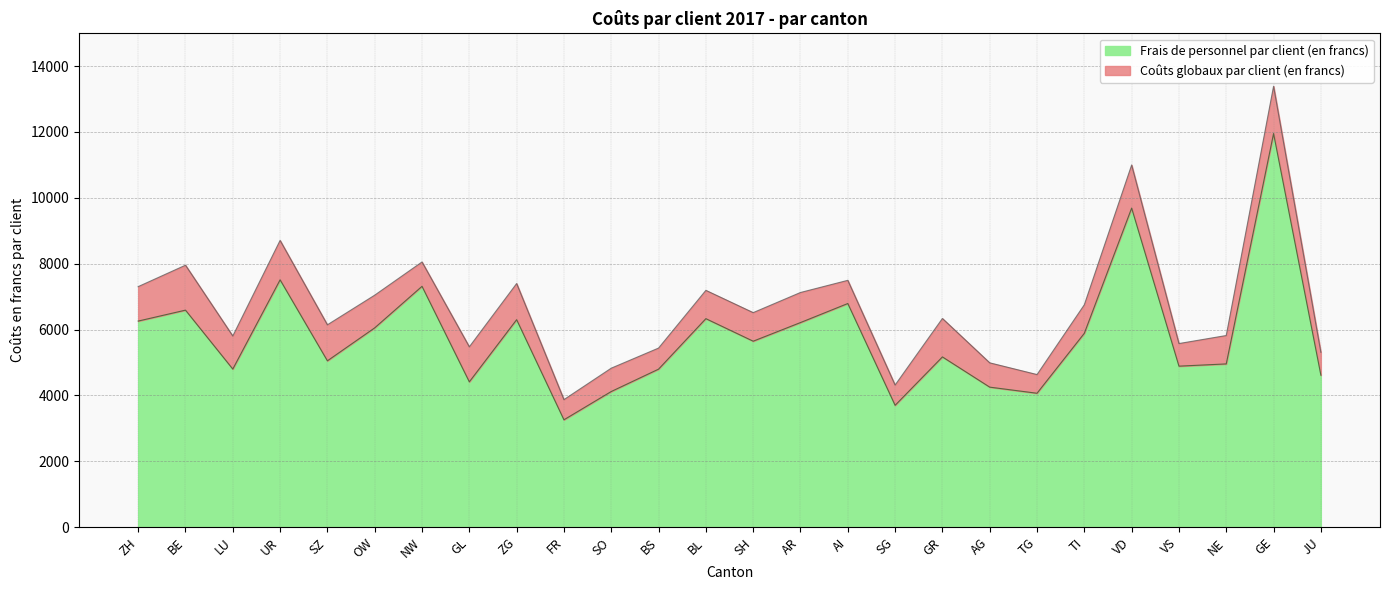

True or false: Coûts globaux par client (en francs) and Frais de personnel par client (en francs) intersect in this chart.

False